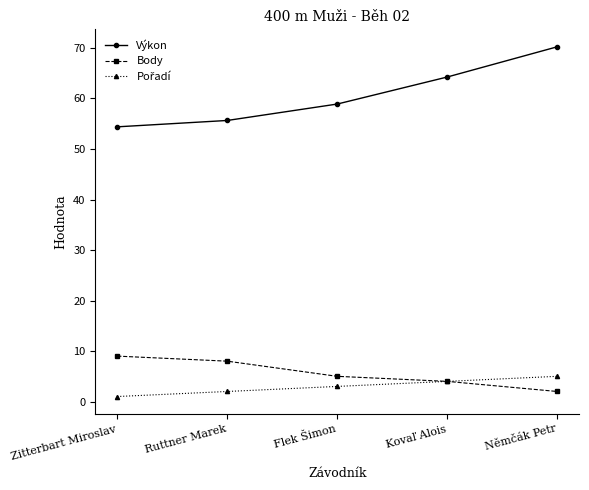

How many lines are shown in the chart?

3